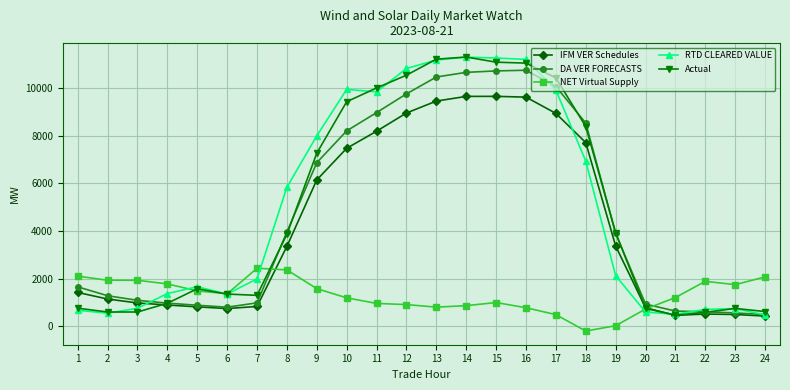

Where do RTD CLEARED VALUE and DA VER FORECASTS first cross each other?

3 and 4